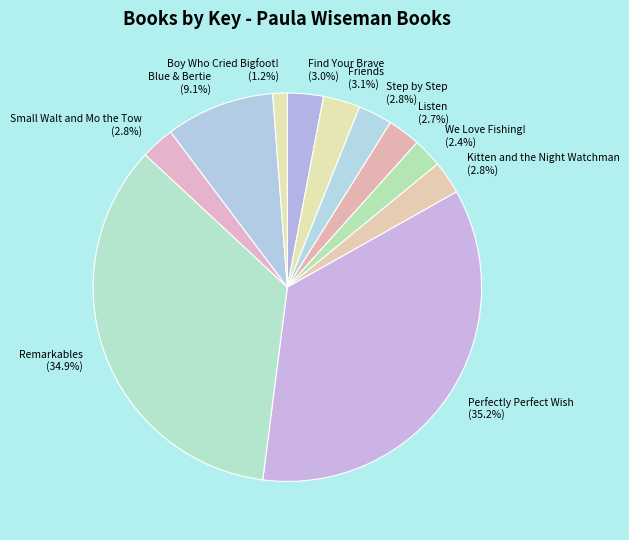

Which slice is the smallest?

Boy Who Cried Bigfoot!